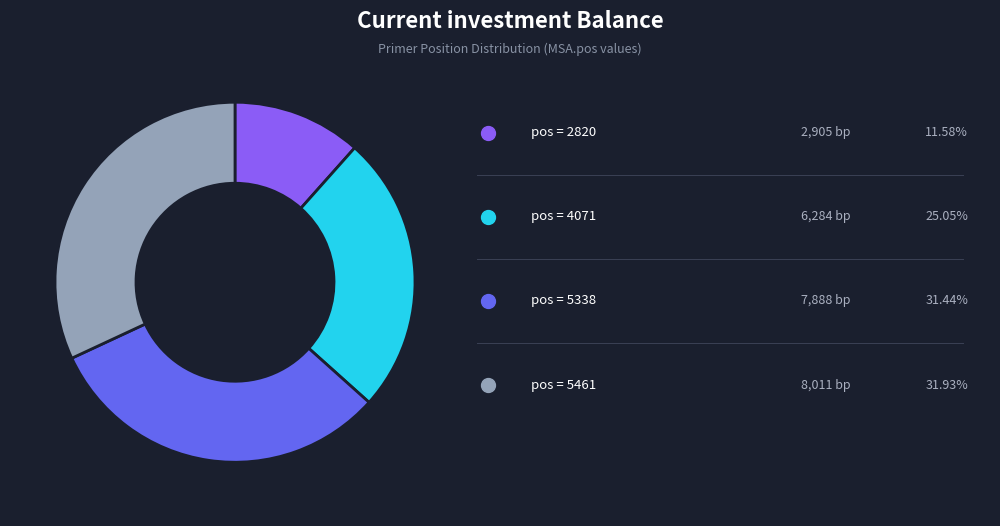

Is there a majority slice in this chart?

No